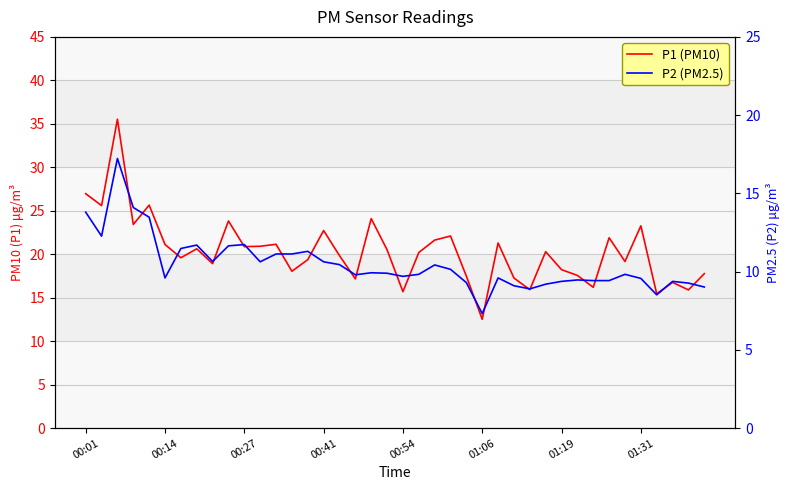

What are all the series names shown in the legend?

P1 (PM10), P2 (PM2.5)